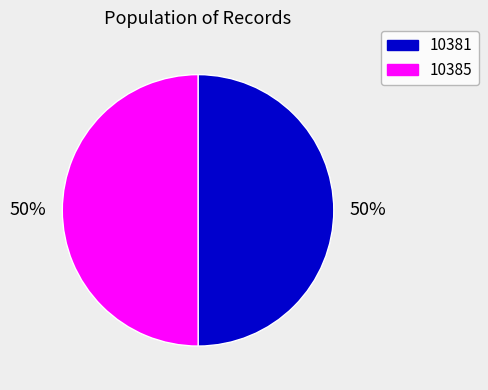

What is the ratio of the value at 10381 to the value at 10385?

1.0